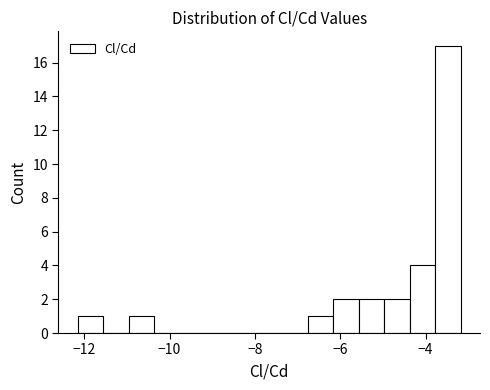

Around what value on the x-axis is the tallest bar? Give the approximate position of its centre, as read against the axis.

-3.4